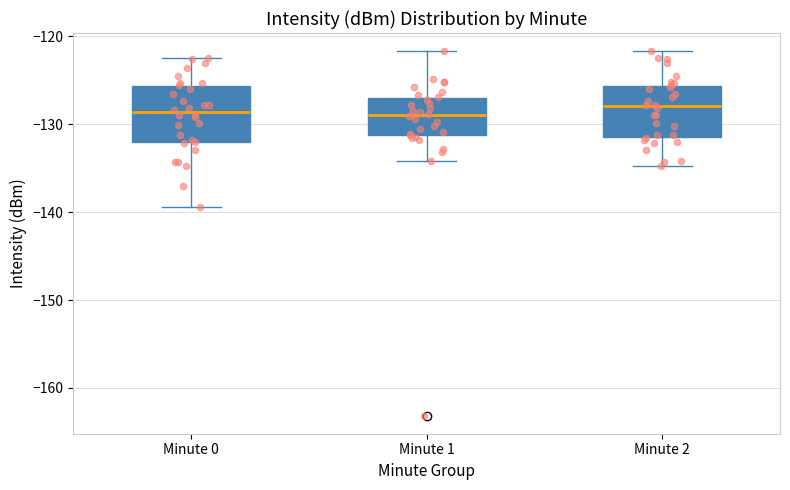

Reading left to right, transcribe this box plot: for each box, give where its median line is, the range the box spans, and where its two whiskers end, as read against the y-axis. The values are not printed on the chart, so give them approximately, as read against the axis.

Minute 0: median -129, box -132 to -126, whiskers -139 to -122
Minute 1: median -129, box -131 to -127, whiskers -134 to -122
Minute 2: median -128, box -131 to -126, whiskers -135 to -122